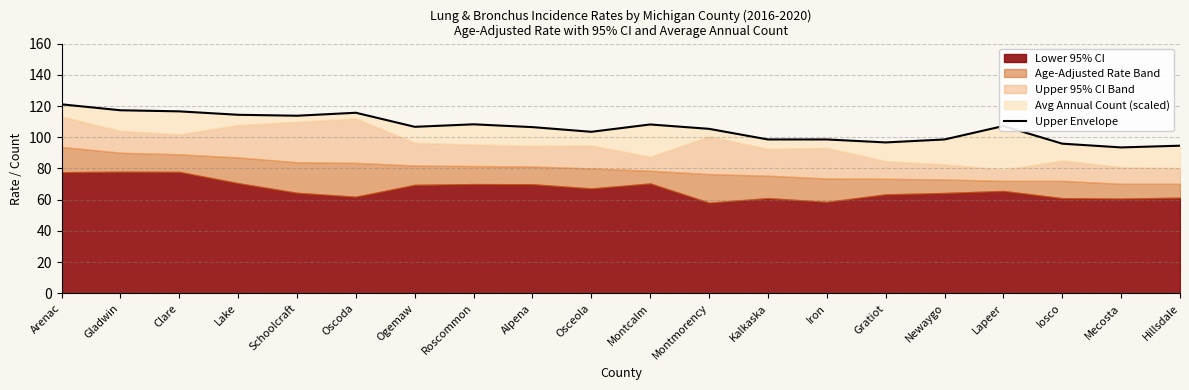

Is it true that the value at Ogemaw is 178.7?

False